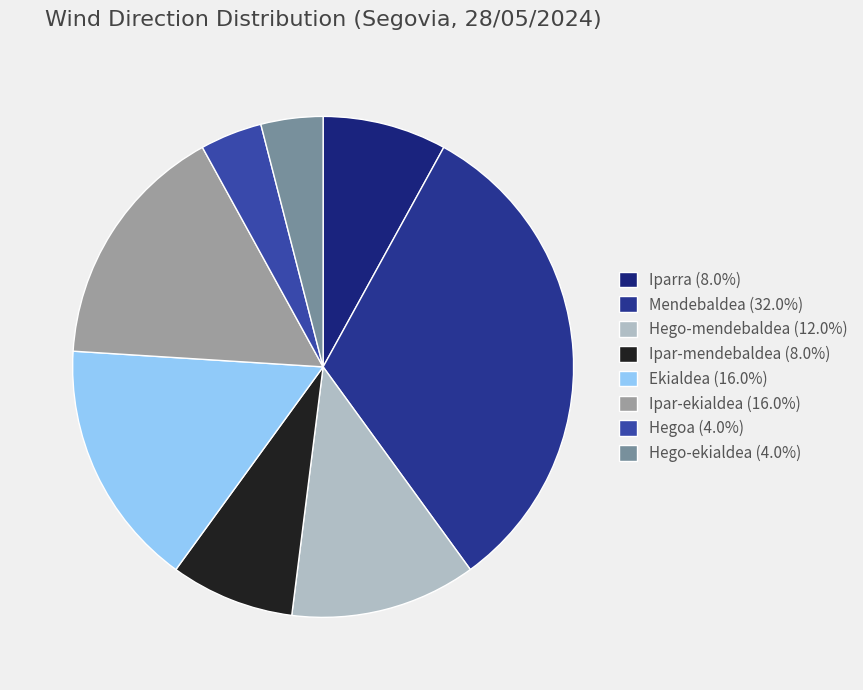

Is the sum of Iparra and Ipar-mendebaldea greater than half?

No